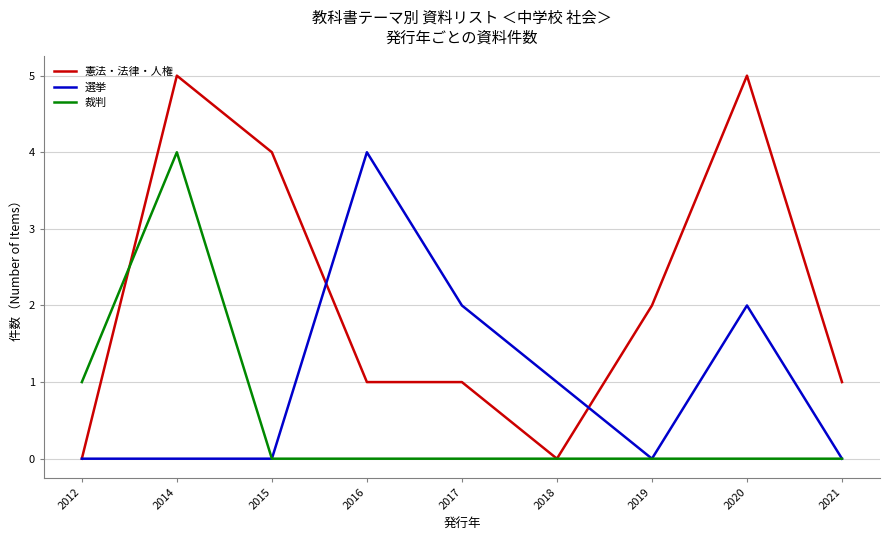

What is the difference between the second highest and second lowest values in the 憲法・法律・人権 series?

5